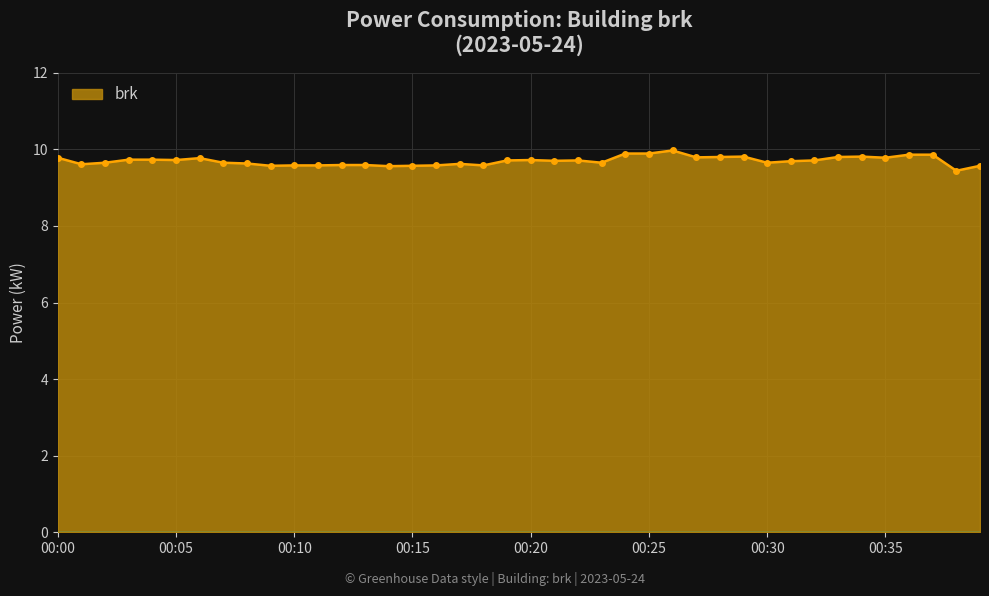

What is the greatest value displayed?

10.0